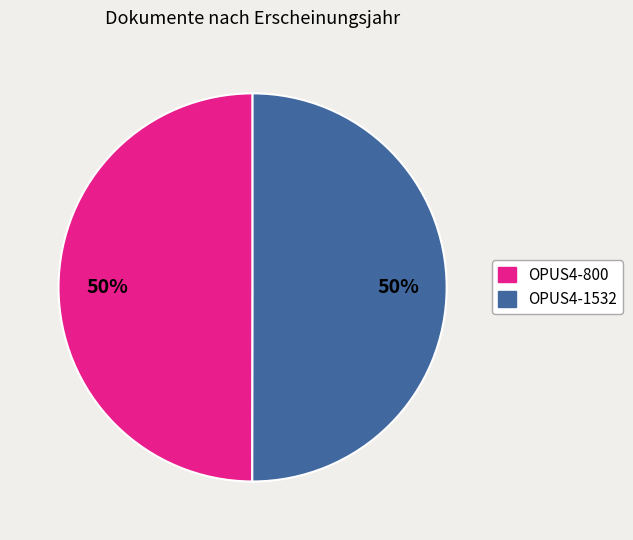

Do OPUS4-800 and OPUS4-1532 together represent more than half of the pie?

Yes